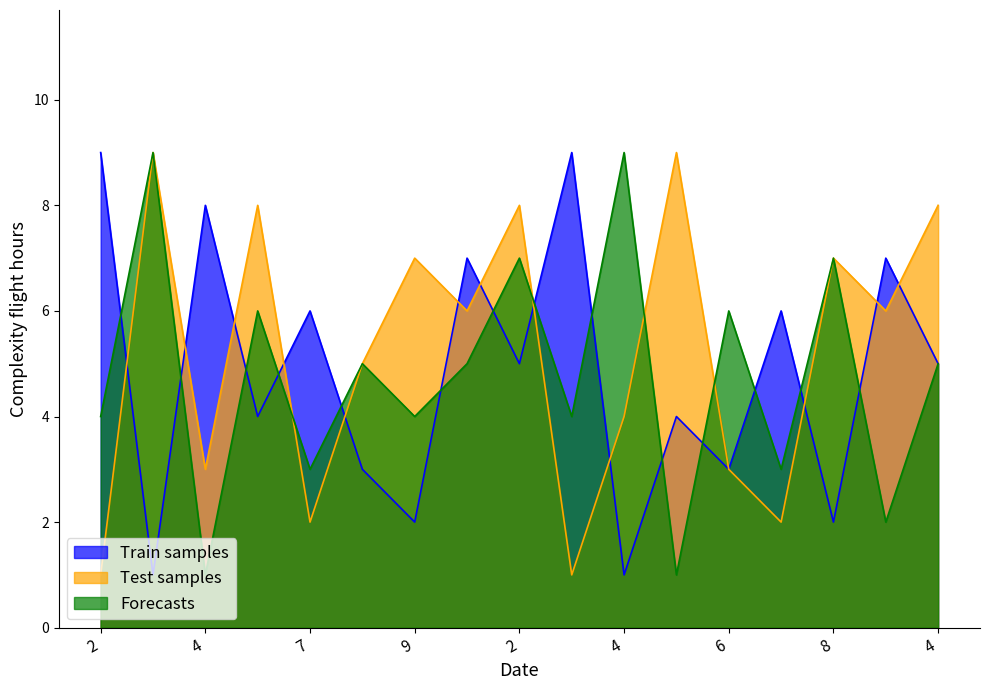

Does the chart have visible grid lines?

No